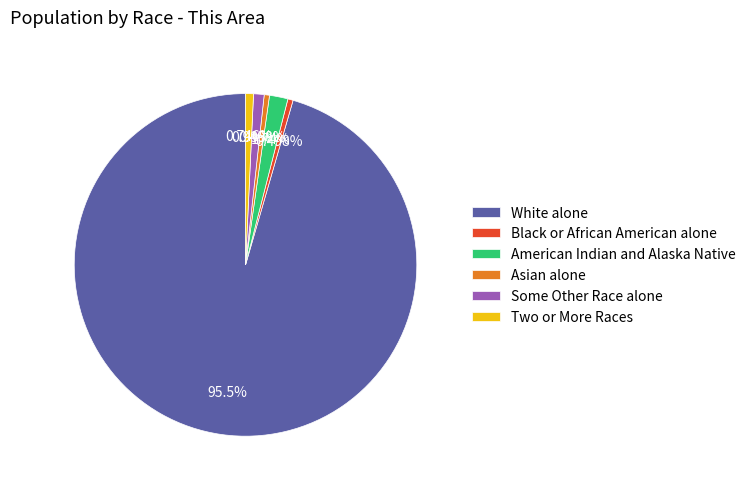

How many slices are in this pie chart?

6